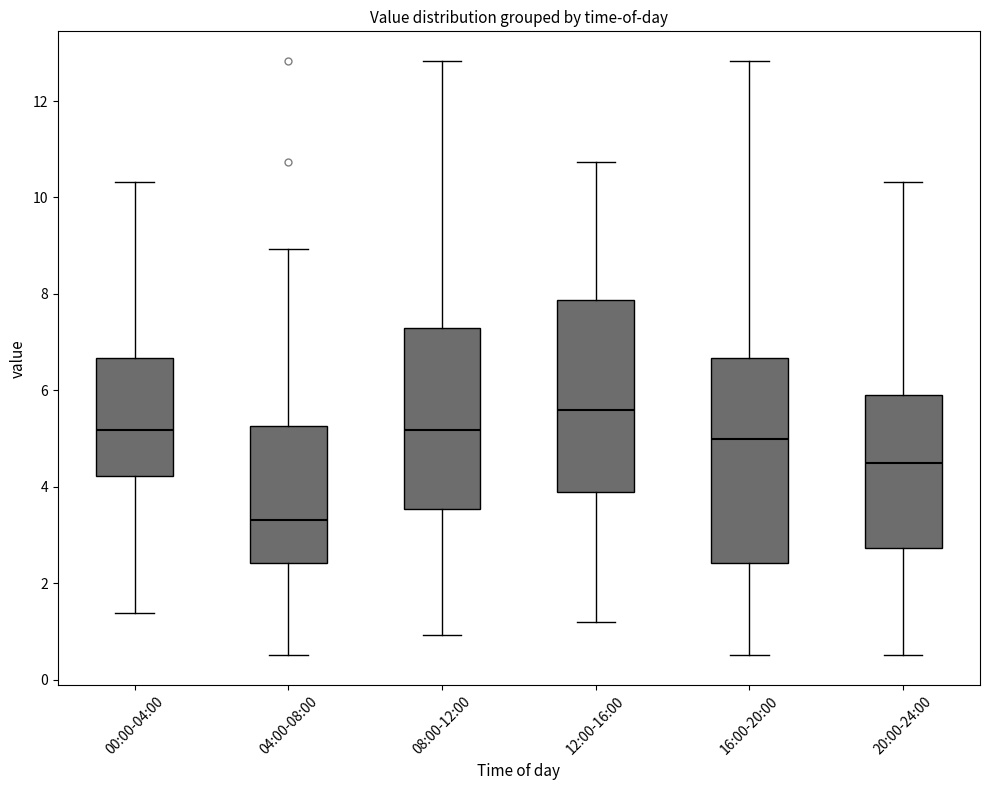

Reading left to right, transcribe this box plot: for each box, give where its median line is, the range the box spans, and where its two whiskers end, as read against the y-axis. The values are not printed on the chart, so give them approximately, as read against the axis.

00:00-04:00: median 5.2, box 4.2 to 6.6, whiskers 1.4 to 10.4
04:00-08:00: median 3.4, box 2.4 to 5.2, whiskers 0.6 to 9.0
08:00-12:00: median 5.2, box 3.6 to 7.2, whiskers 1.0 to 12.8
12:00-16:00: median 5.6, box 3.8 to 7.8, whiskers 1.2 to 10.8
16:00-20:00: median 5.0, box 2.4 to 6.6, whiskers 0.6 to 12.8
20:00-24:00: median 4.6, box 2.8 to 6.0, whiskers 0.6 to 10.4